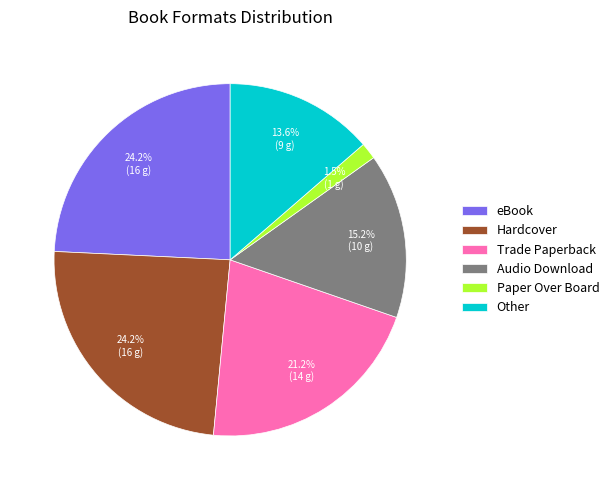

What percentage is the Audio Download slice, to the nearest percent?

15%